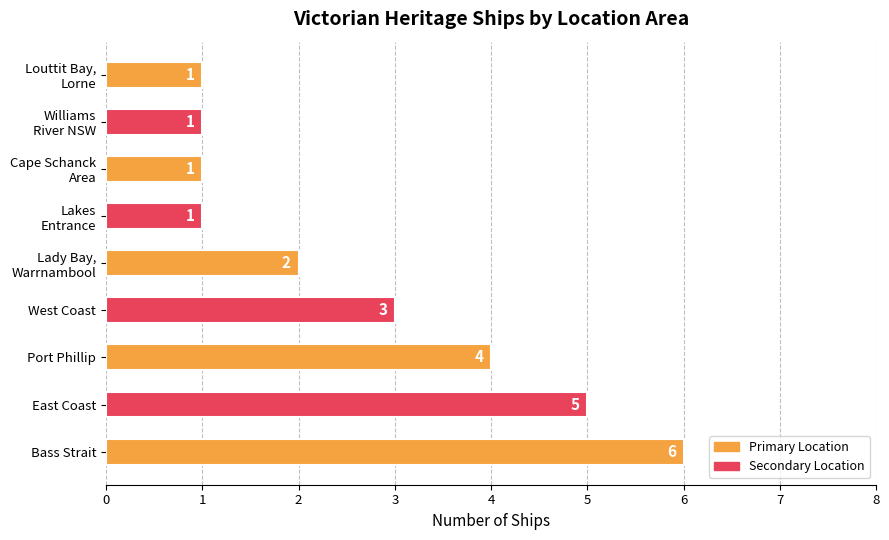

Between West Coast and Bass Strait, which is larger?

Bass Strait